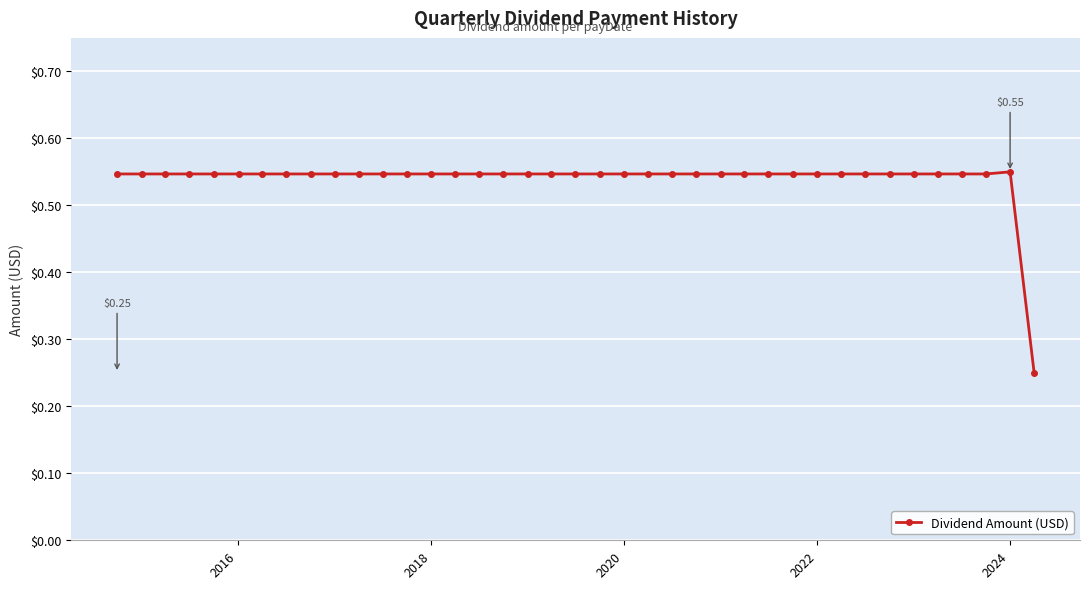

What is the difference between the second highest and minimum values?

0.3